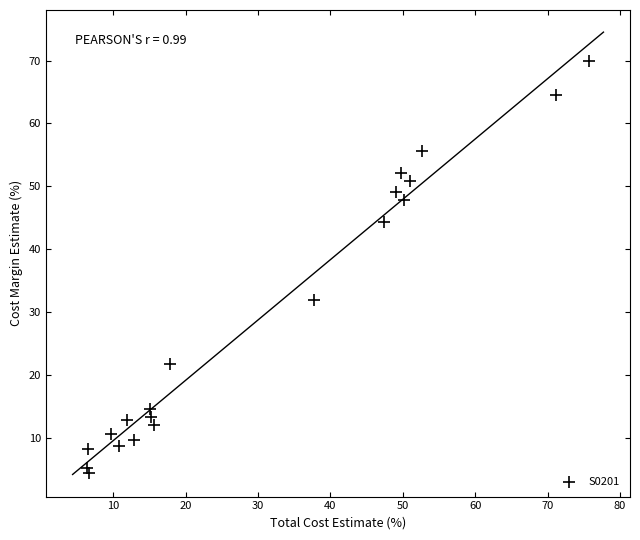

What is the range of X values (max minus min)?

69.3